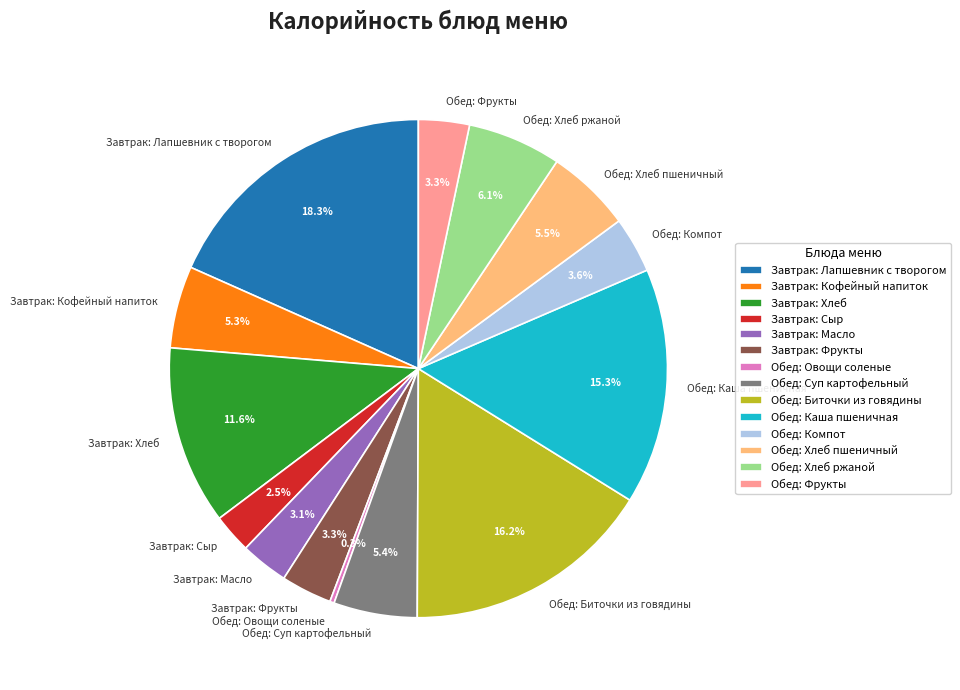

What is the ratio of the value at Обед: Биточки из говядины to the value at Обед: Хлеб ржаной?

2.7